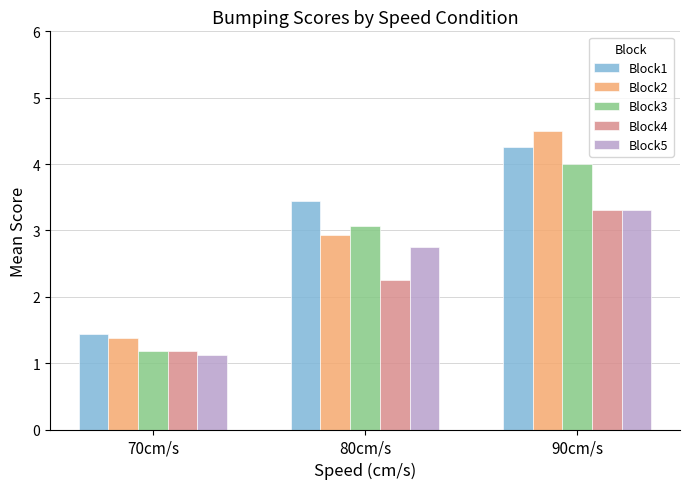

Where does the Block1 series first go above 3?

80cm/s